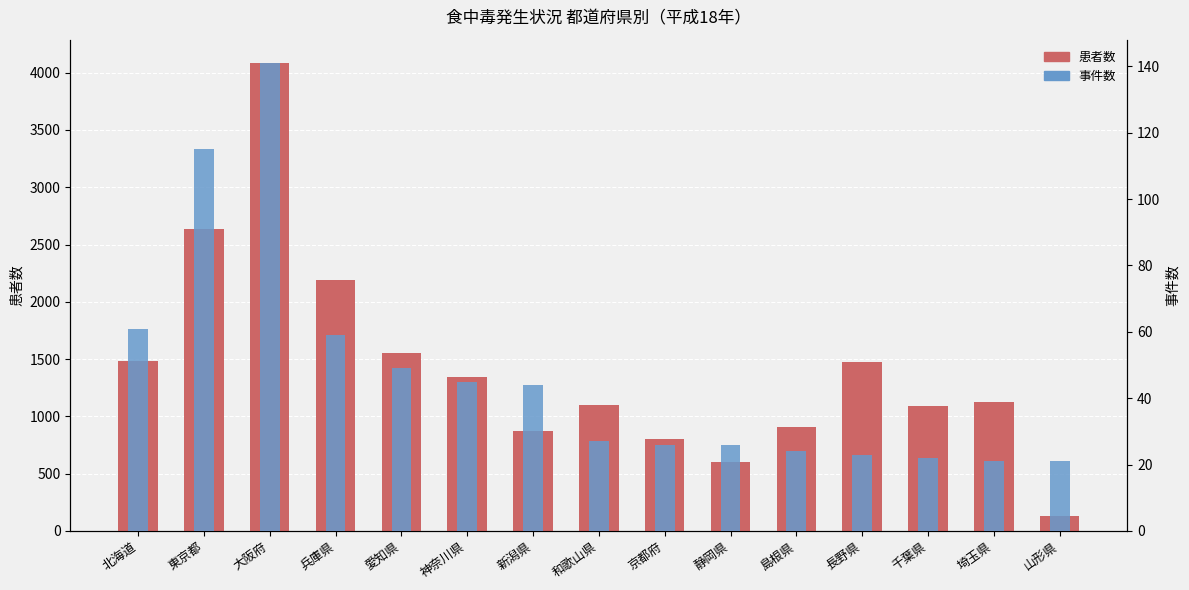

What is the label of the 6th bar from the left?

神奈川県